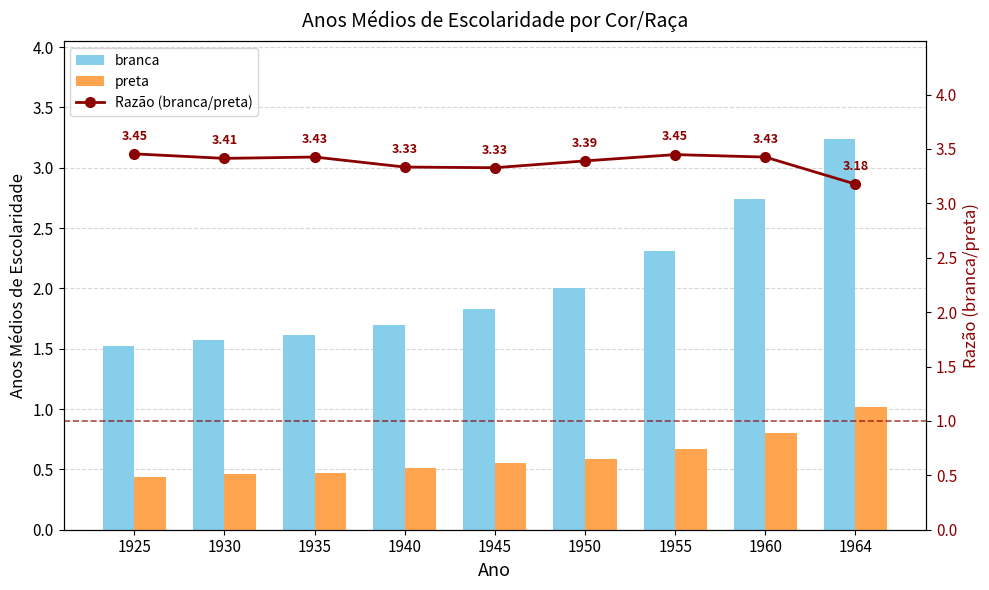

Rank the series at 1964 from highest to lowest value.

branca, Razão (branca/preta), preta